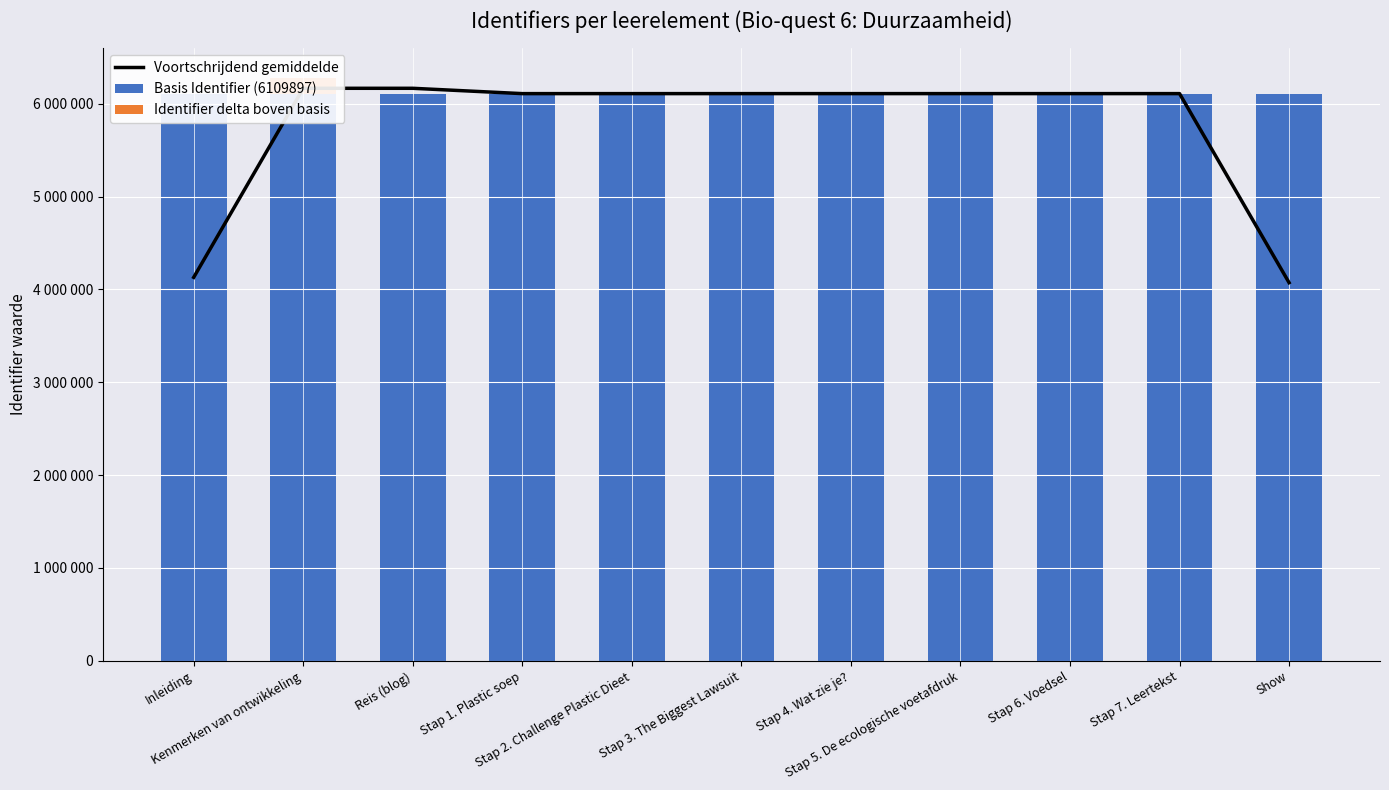

Reading right to left, extract all data points from this chart.

Voortschrijdend gemiddelde: 4073325.7	6110012.3	6110060.0	6110058.3	6110056.3	6110021.3	6109985.7	6109938.3	6167339.3	6167321.7	4130684.3
Basis Identifier (6109897): 6109897.0	6109897.0	6109897.0	6109897.0	6109897.0	6109897.0	6109897.0	6109897.0	6109897.0	6109897.0	6109897.0
Identifier delta boven basis: 18.0	165.0	163.0	161.0	160.0	157.0	56.0	53.0	15.0	172259.0	0.0